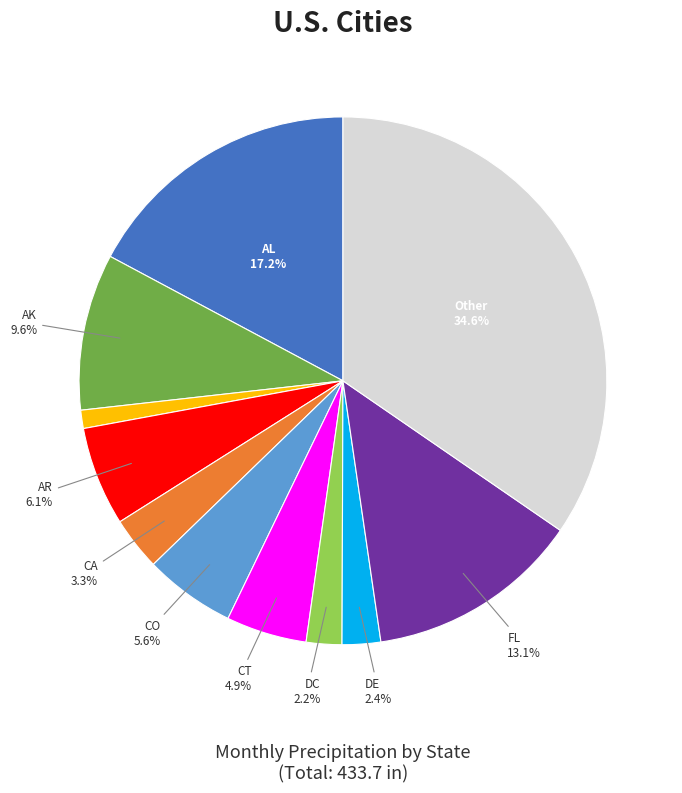

Is there any slice that represents more than half of the pie?

No